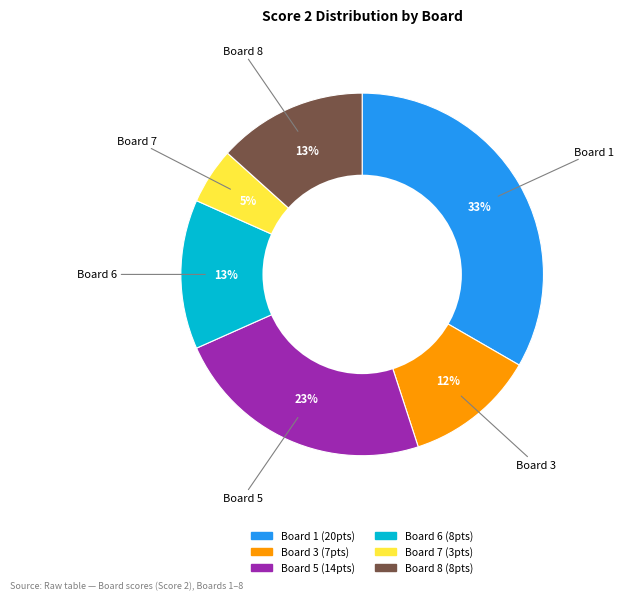

Does any single category account for the majority?

No